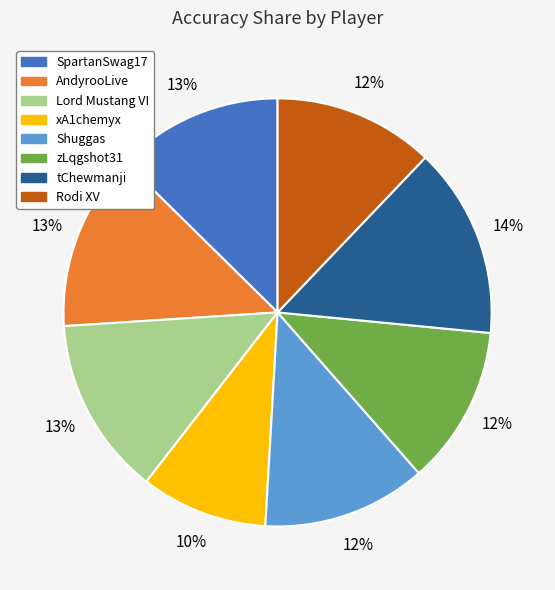

Which has a higher value, xA1chemyx or SpartanSwag17?

SpartanSwag17